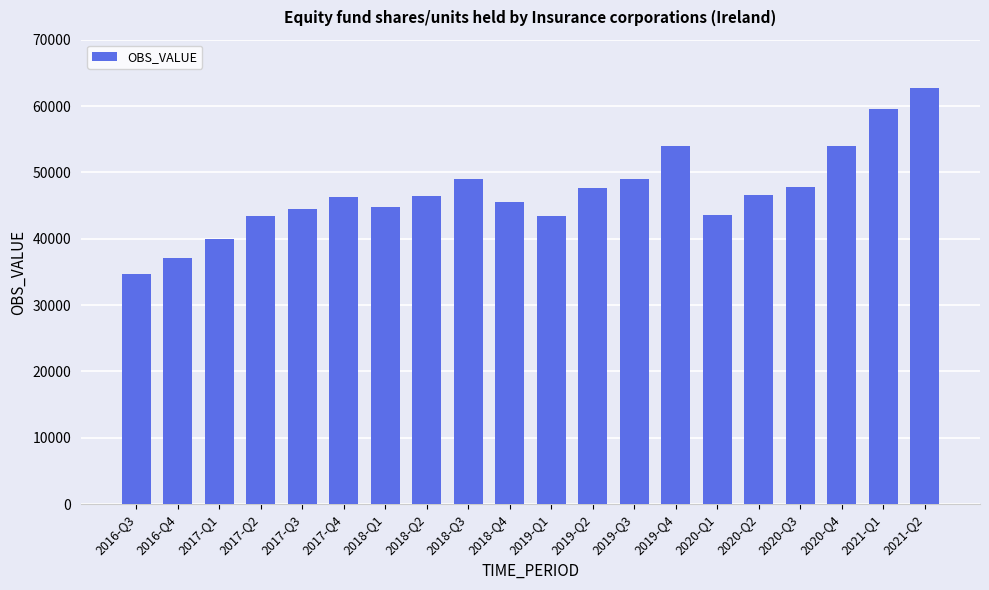

What is the greatest value displayed?

62752.9